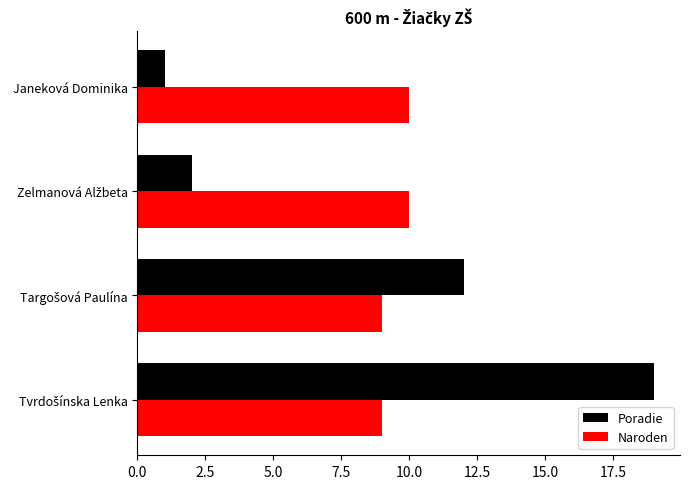

List the series in order of their overall mean, highest first.

Naroden, Poradie